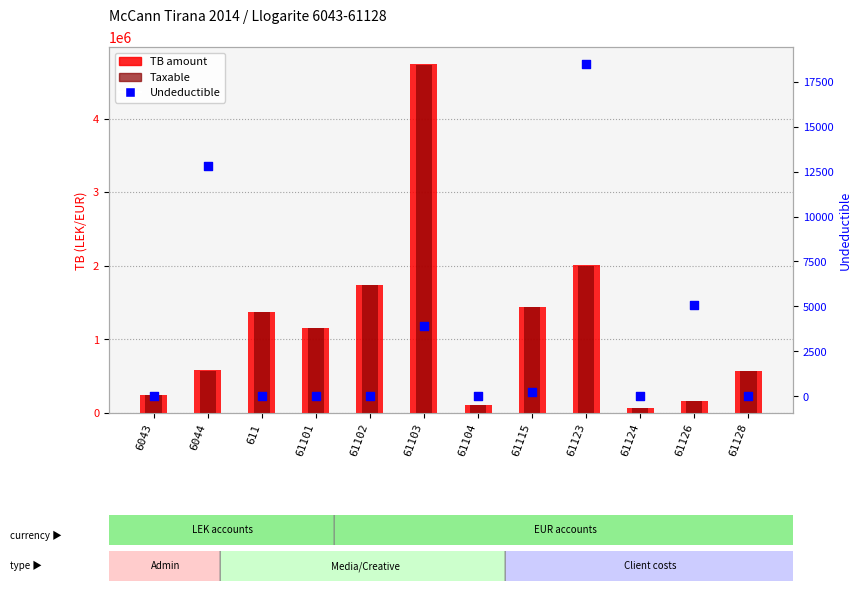

Which series has the largest total across all categories?

TB amount